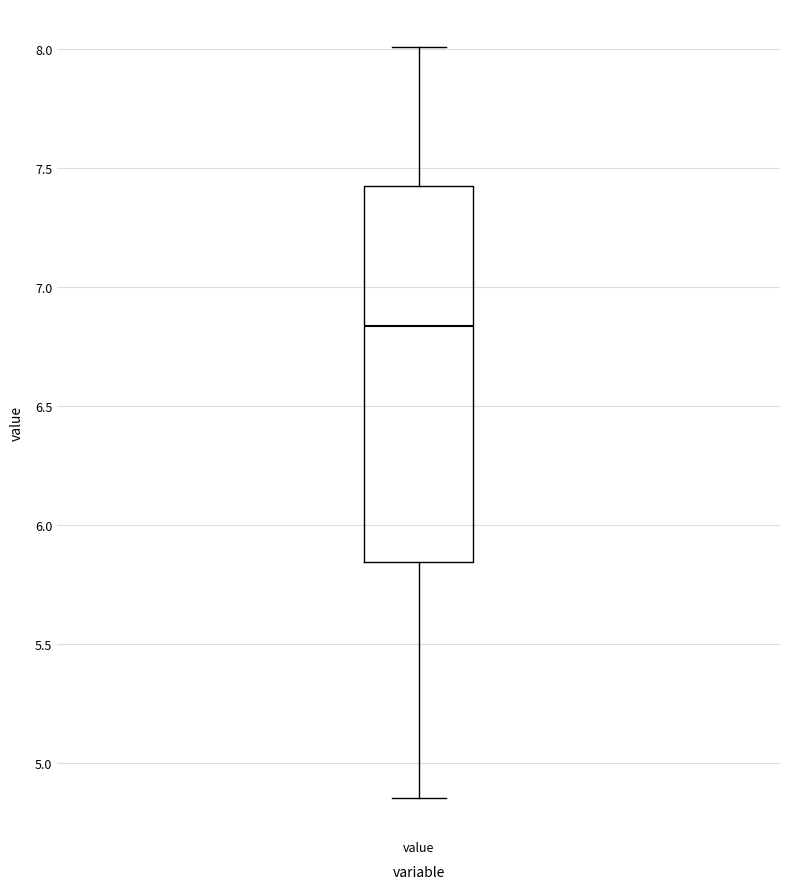

Where is the lower edge of the box for value on the y-axis? The values are not printed on the chart, so give them approximately, as read against the axis.

5.85